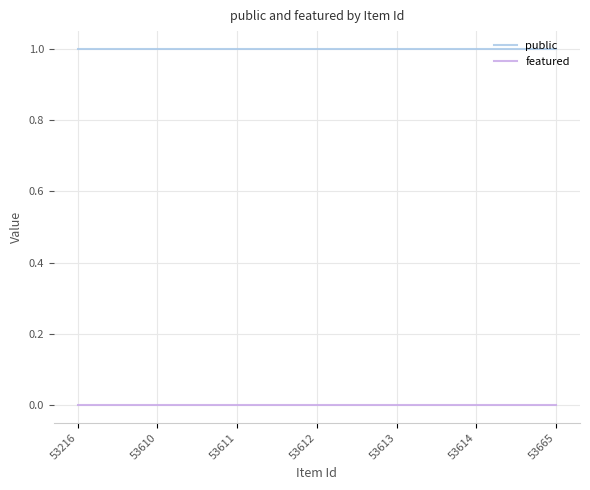

Is the value of public at 53613 greater than the value of featured at 53610?

Yes